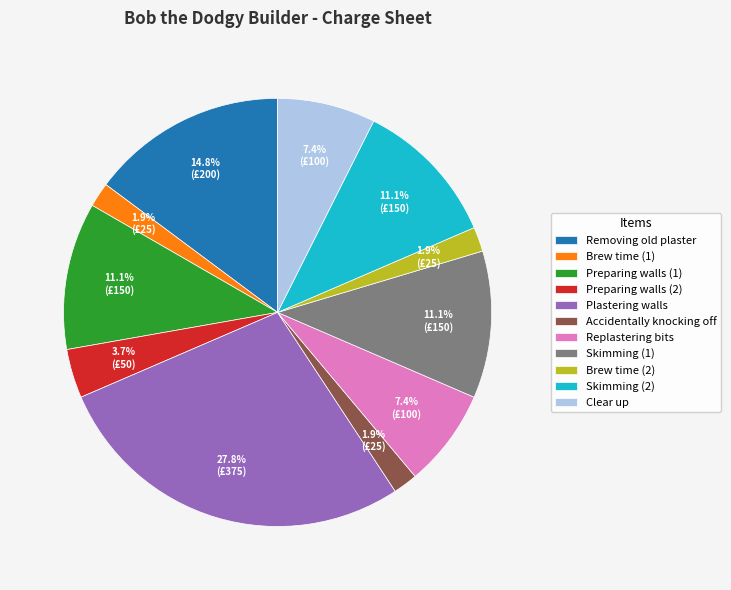

Which category has the biggest portion of the pie?

Plastering walls